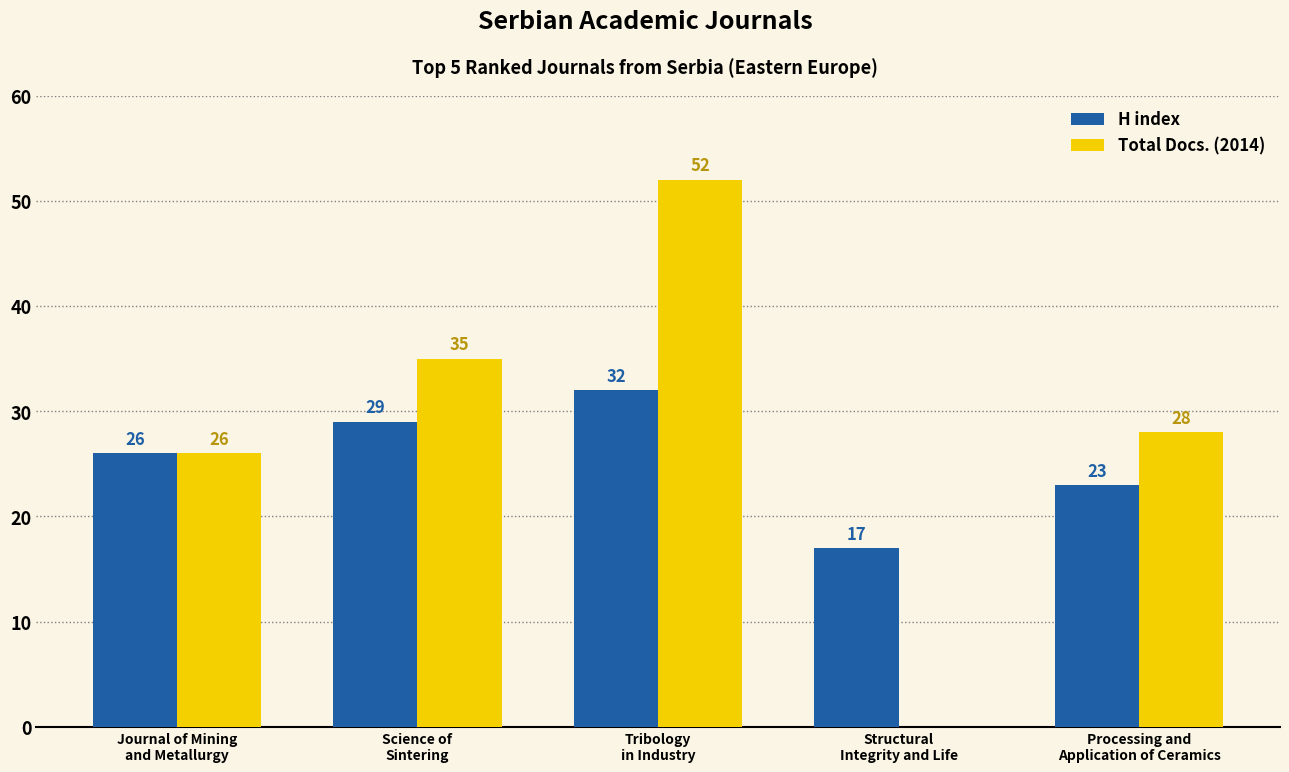

What is the sum of all H index values?

127